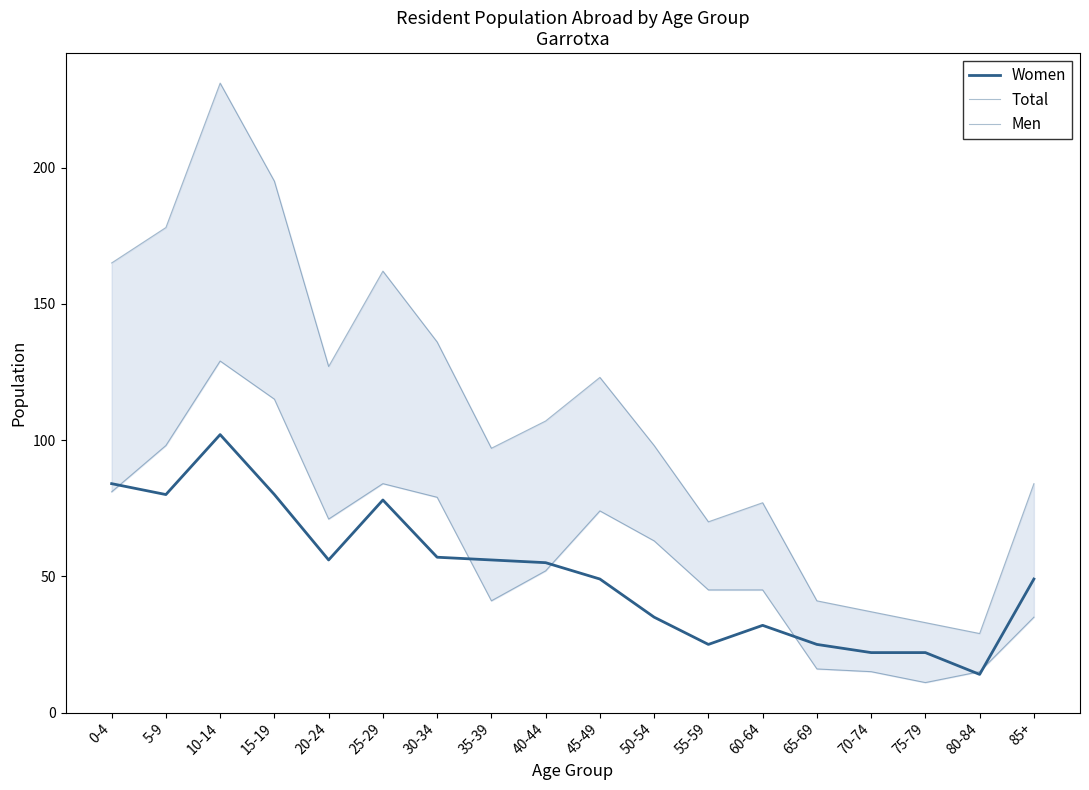

How many values in the Total series exceed 107?

8